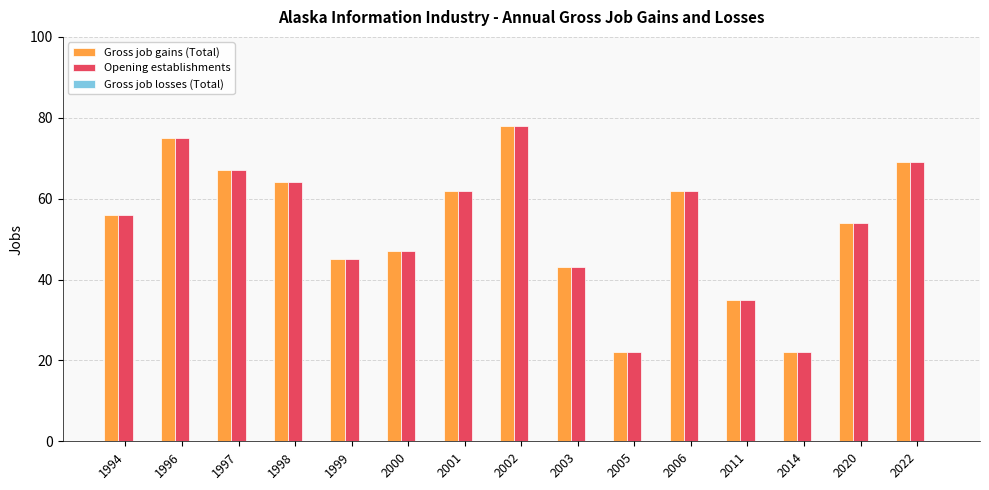

What is the greatest value displayed?

78